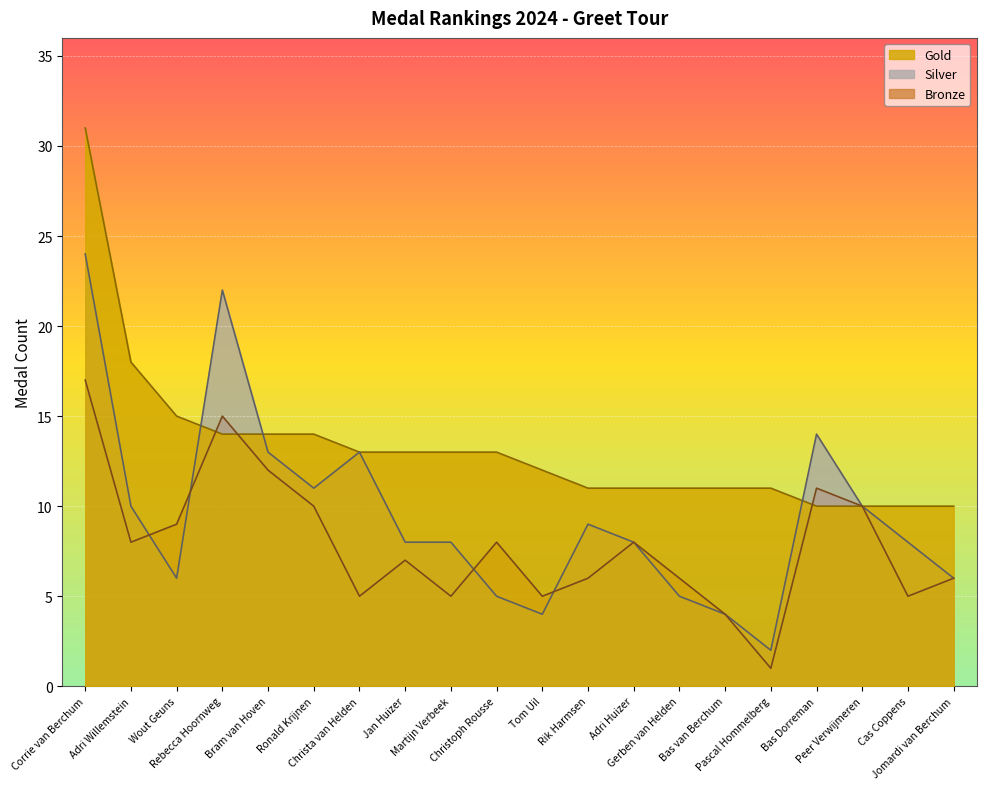

What is the maximum value shown in the chart?

31